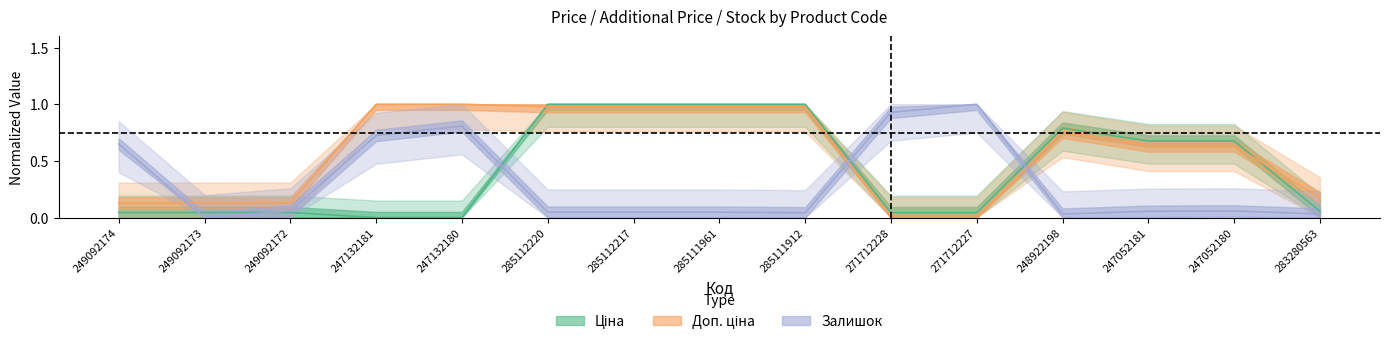

Which series has the largest total across all categories?

Доп. ціна